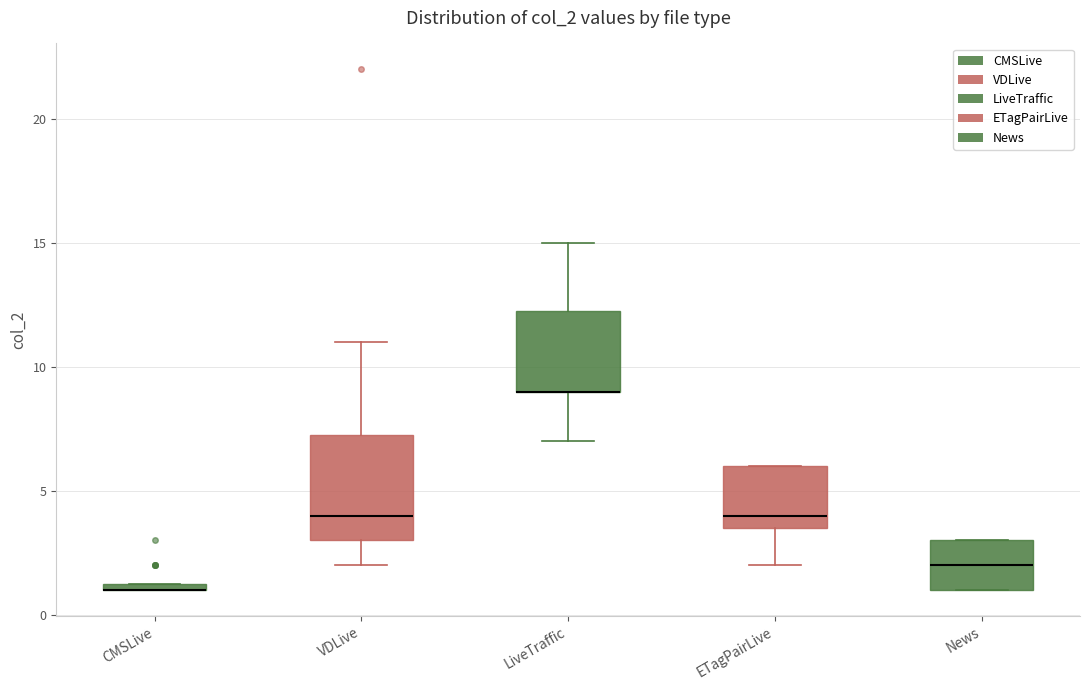

Comparing the boxes themselves (not the whiskers), which one is the tallest?

VDLive